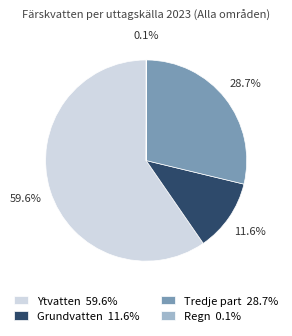

The Grundvatten slice represents 17% of the pie. True or false?

False